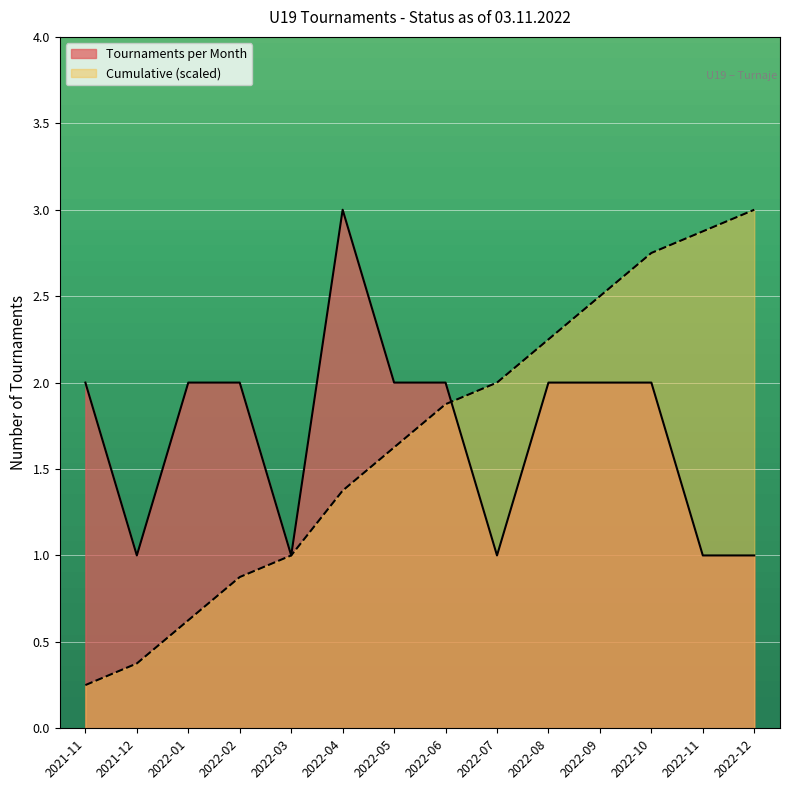

List the labels in order of value, smallest first.

2021-12, 2022-03, 2022-07, 2022-11, 2022-12, 2021-11, 2022-01, 2022-02, 2022-05, 2022-06, 2022-08, 2022-09, 2022-10, 2022-04